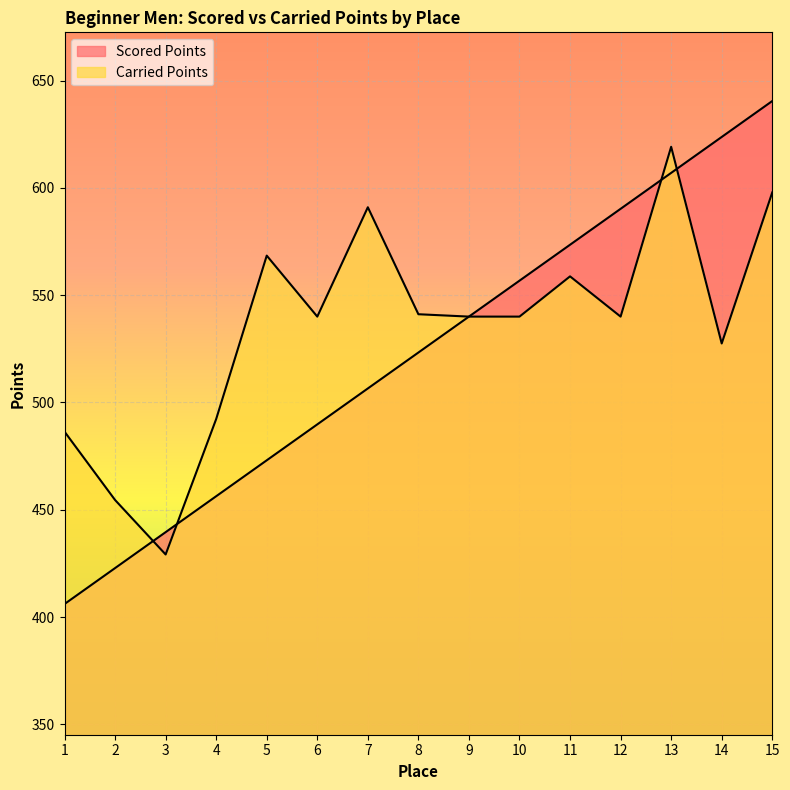

What is the spread (max minus min) of values at 11?

14.7